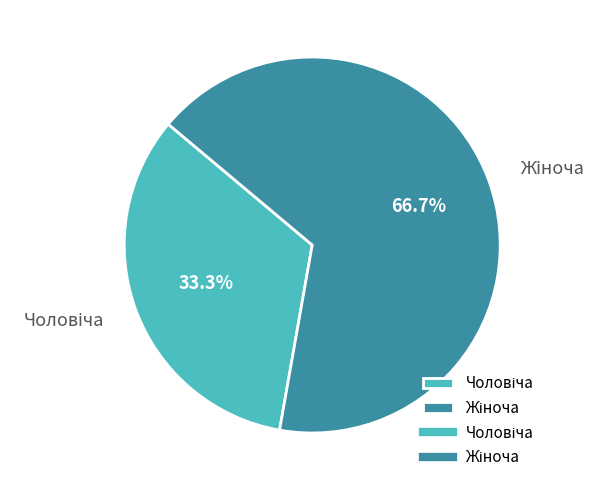

Does any single category account for the majority?

Yes